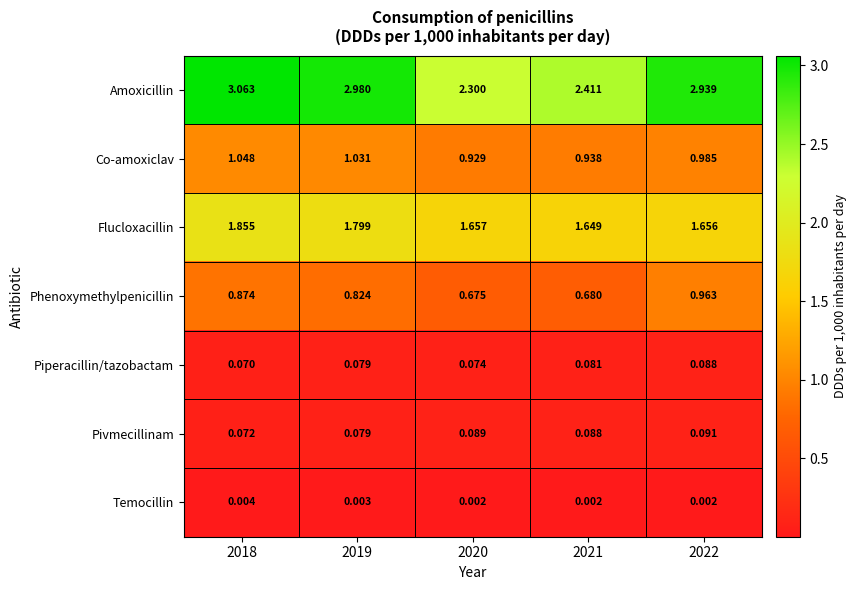

Rank the series at 2018 from lowest to highest value.

Temocillin, Piperacillin/tazobactam, Pivmecillinam, Phenoxymethylpenicillin, Co-amoxiclav, Flucloxacillin, Amoxicillin